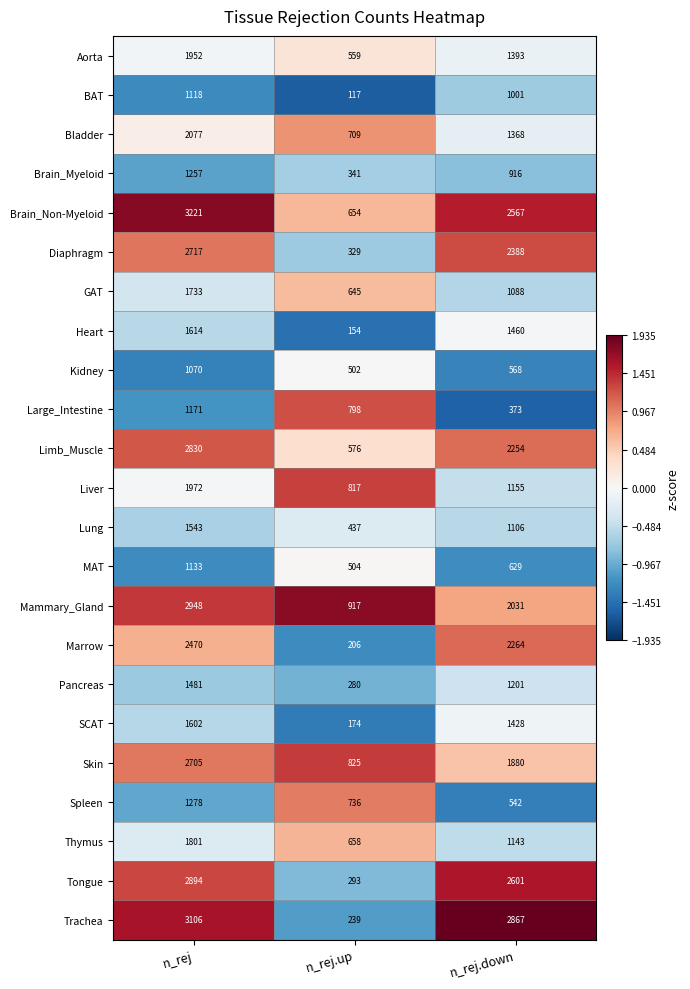

What is the difference between the maximum and second lowest values in the Bladder series?

709